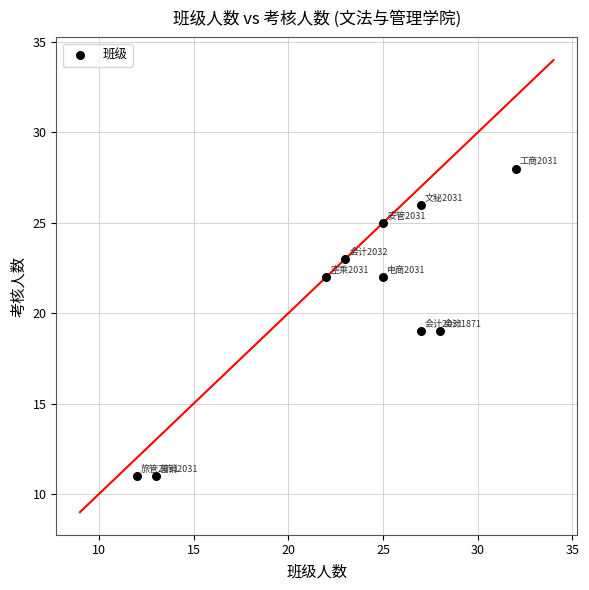

What is the range of Y values (max minus min)?

17